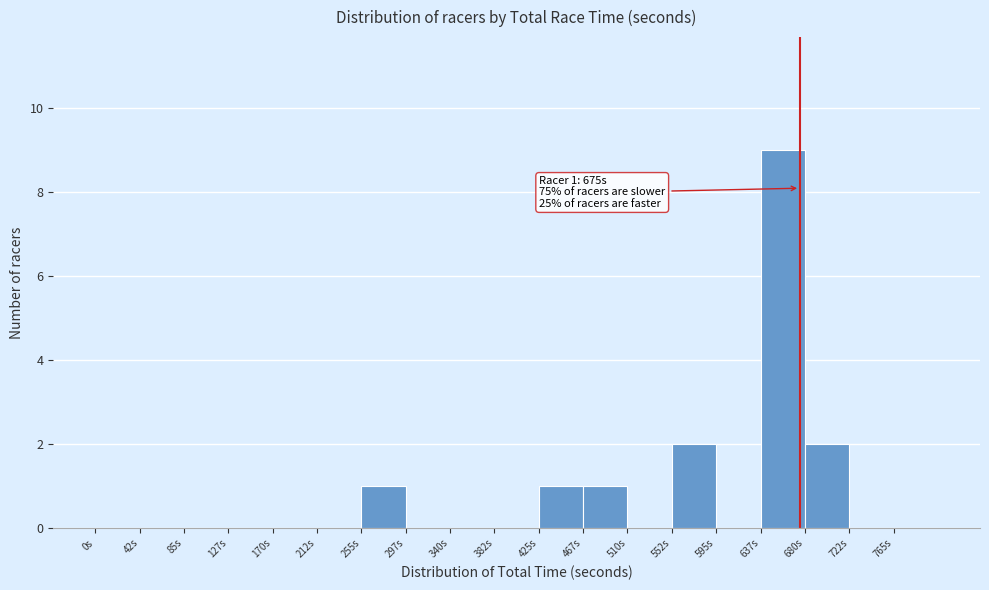

Over which range of the x-axis is the bar tallest?

637.5 to 680.0